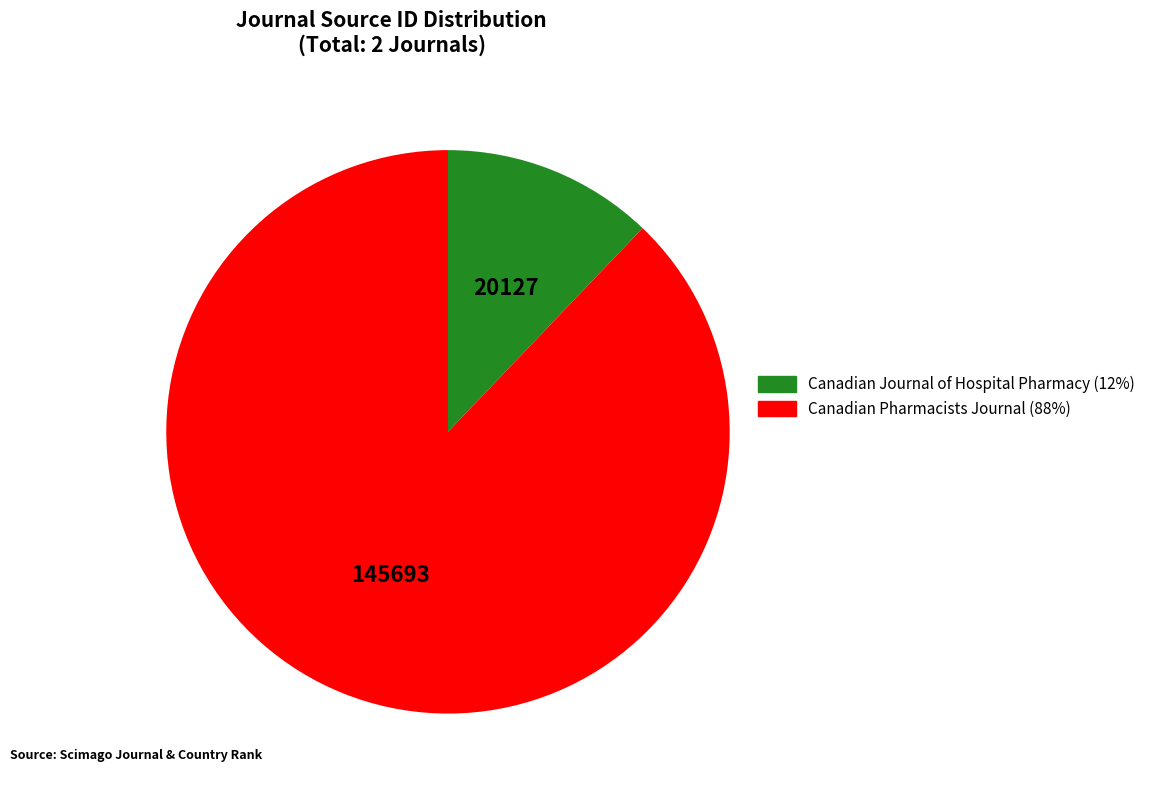

Which slice is the largest?

Canadian Pharmacists Journal